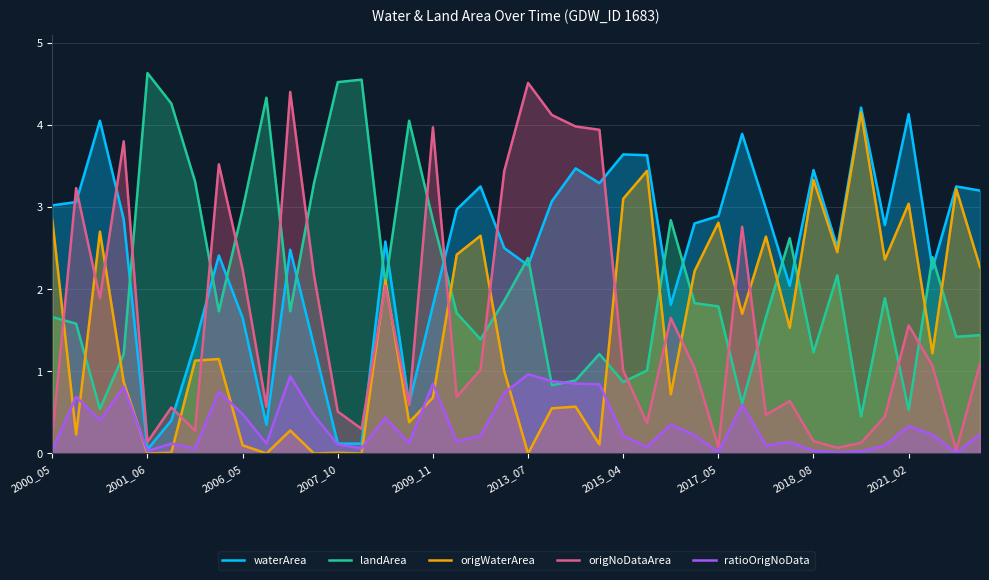

Which series has the widest spread of values?

origNoDataArea